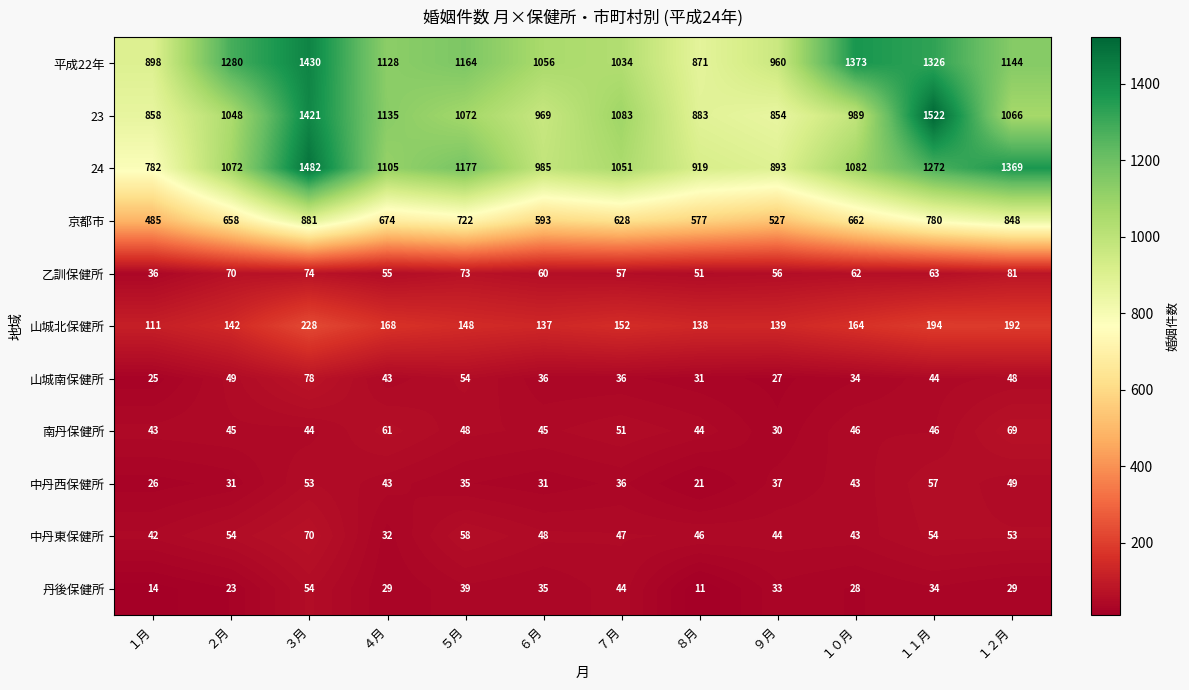

What is the sum of the 山城南保健所 values at ３月 and ８月?

109